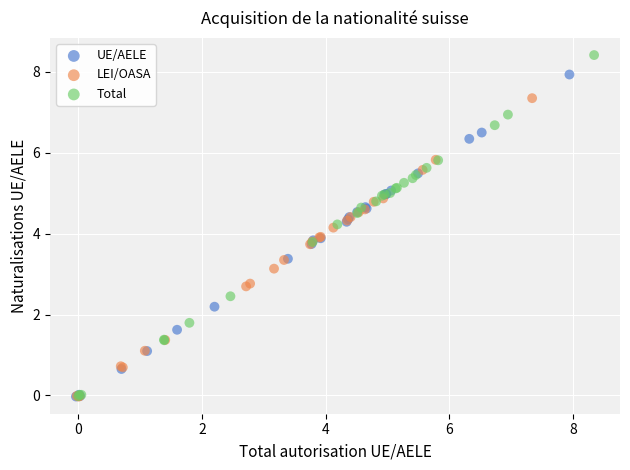

Which series contains the highest Y value?

Total